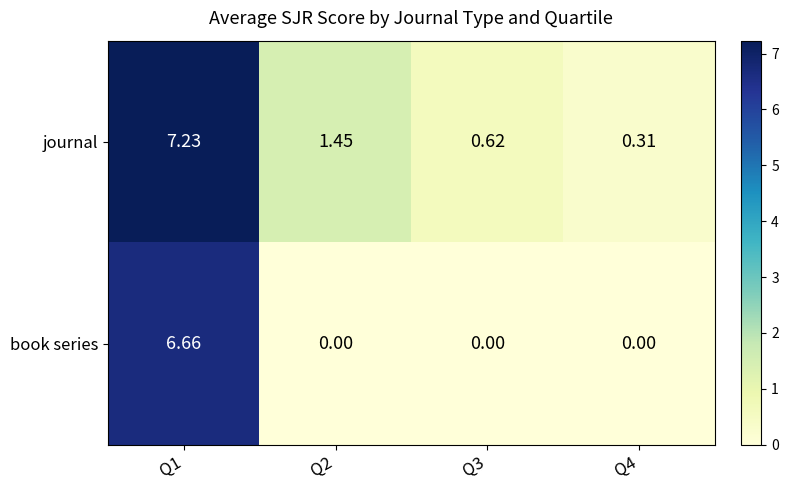

Which series changed the most between Q2 and Q4?

journal